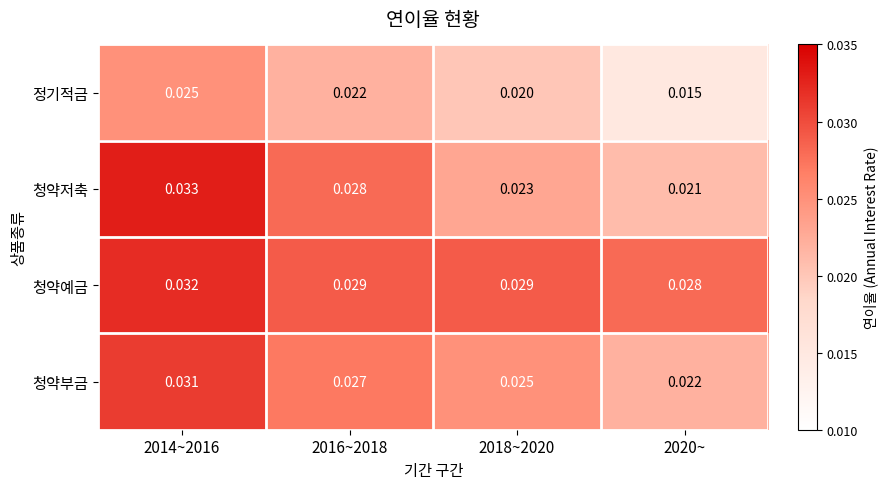

Is the value of 청약부금 at 2016~2018 greater than the value of 청약저축 at 2016~2018?

No